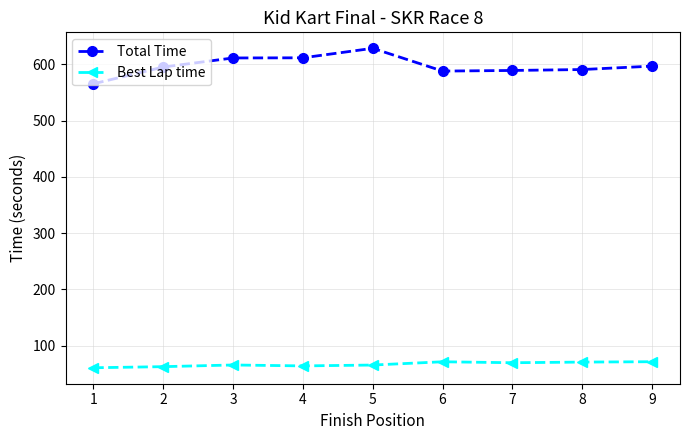

What is the minimum value shown in the chart?

60.6